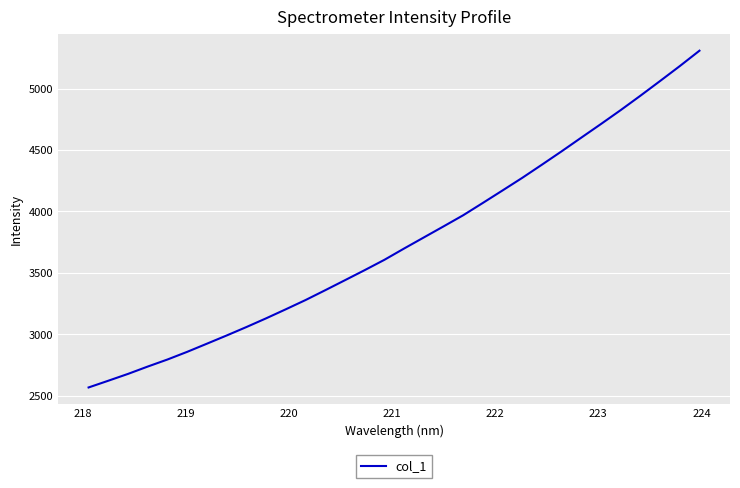

What is the smallest value displayed?

2568.2